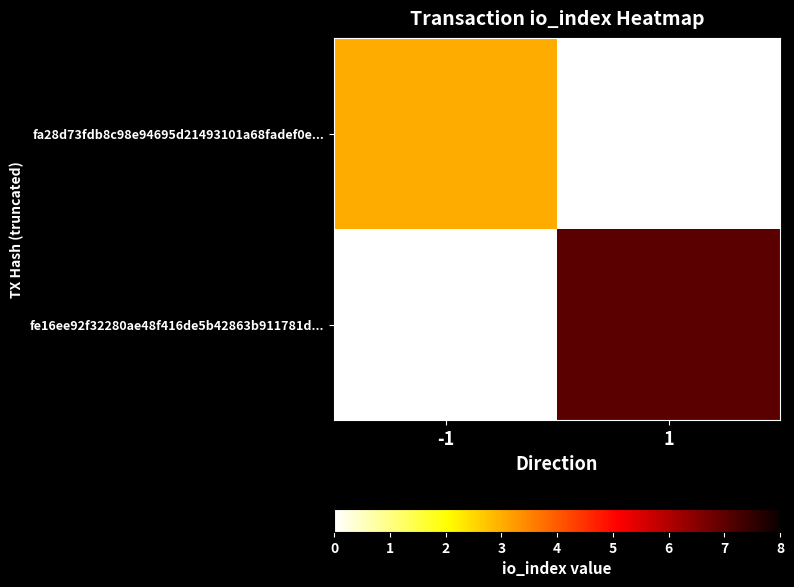

What value does the fe16ee92f32280ae48f416de5b42863b911781d... series have at 1?

7.0